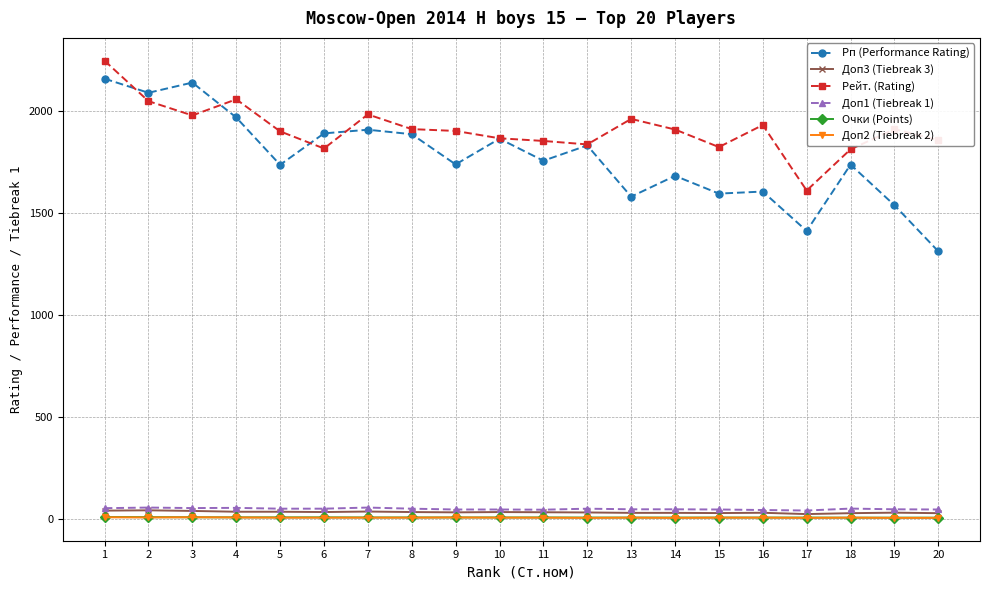

True or false: Рп (Performance Rating) has more than 1 points higher than both neighbors.

True